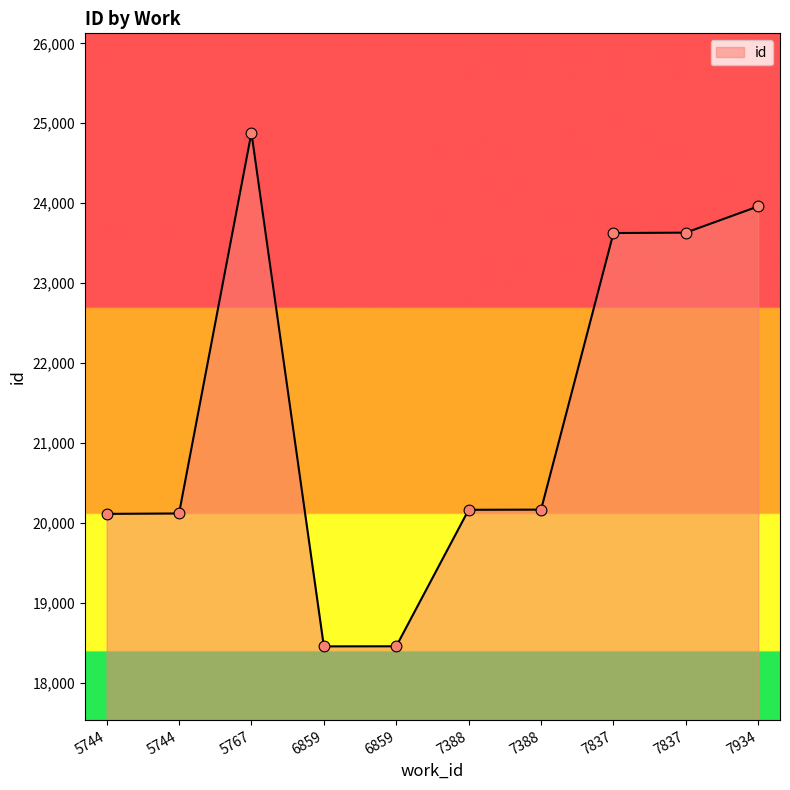

What is the change in value from 6859 to 7837?

+5172